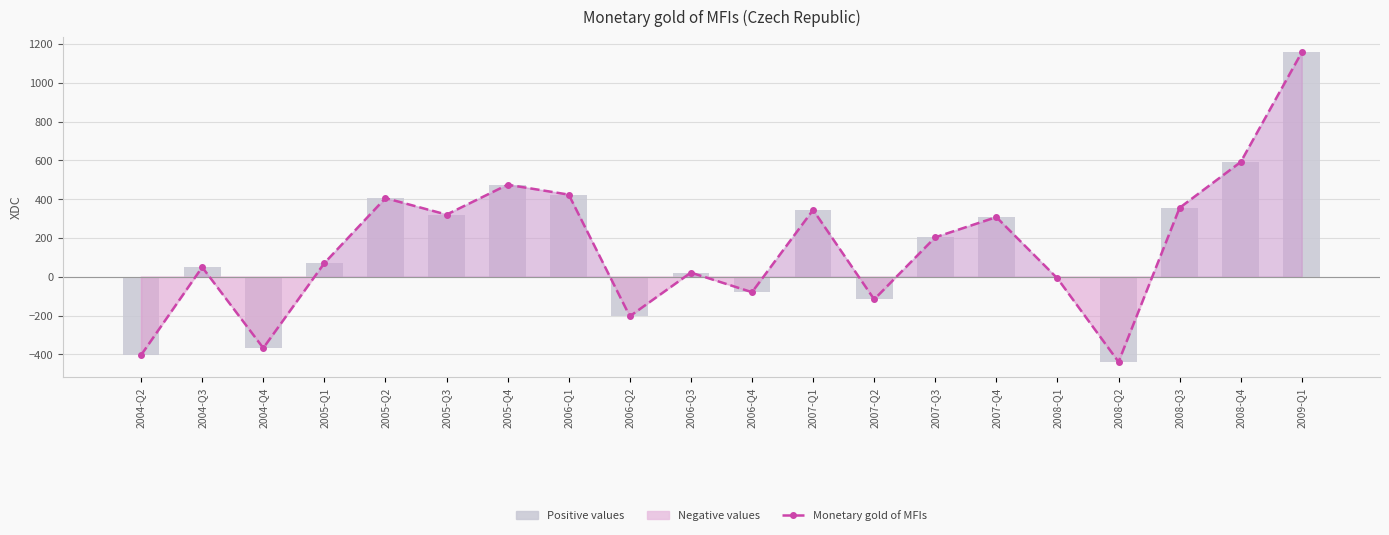

What is the label of the 10th bar from the left?

2006-Q3